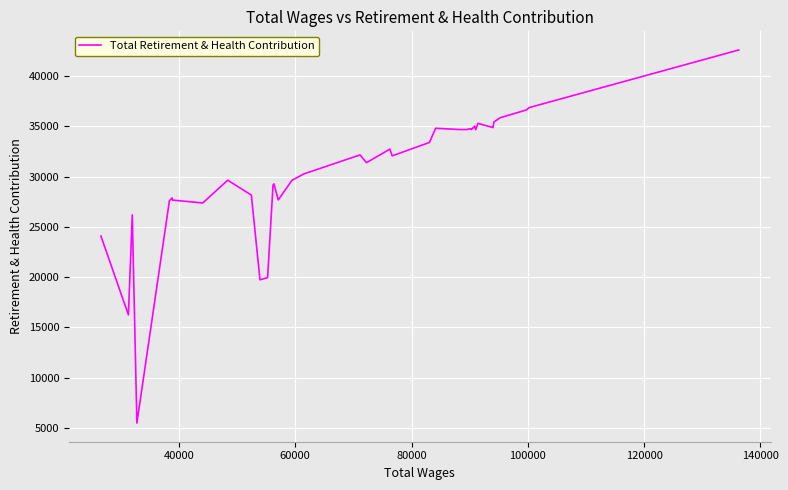

What is the minimum value shown in the chart?

5462